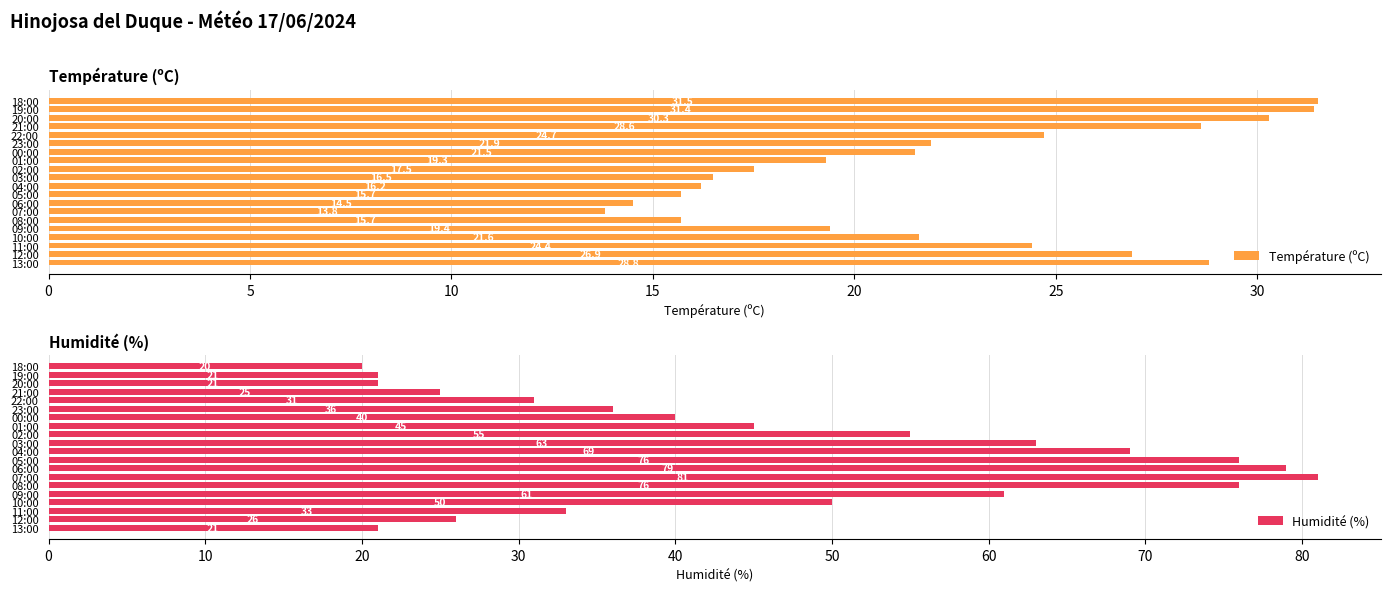

What is the sum of all Humidité (%) values?

929